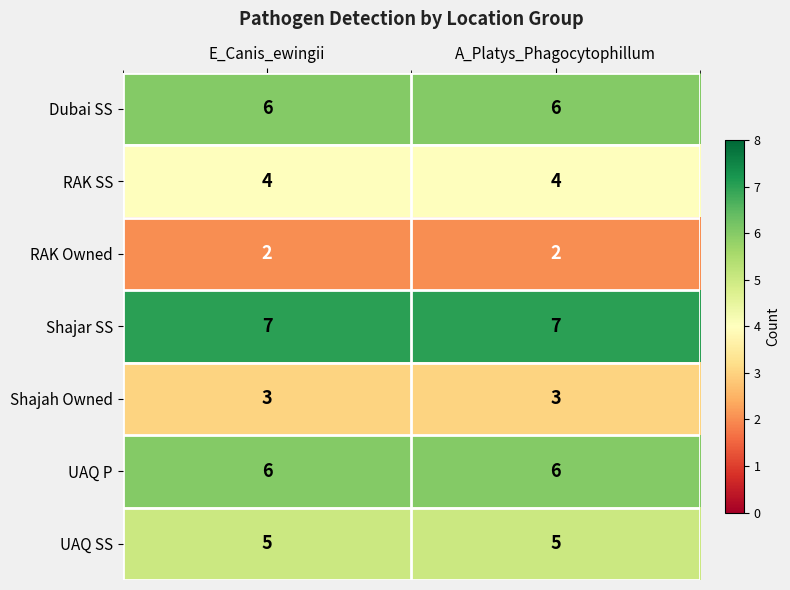

Which series has the largest total across all categories?

Shajar SS